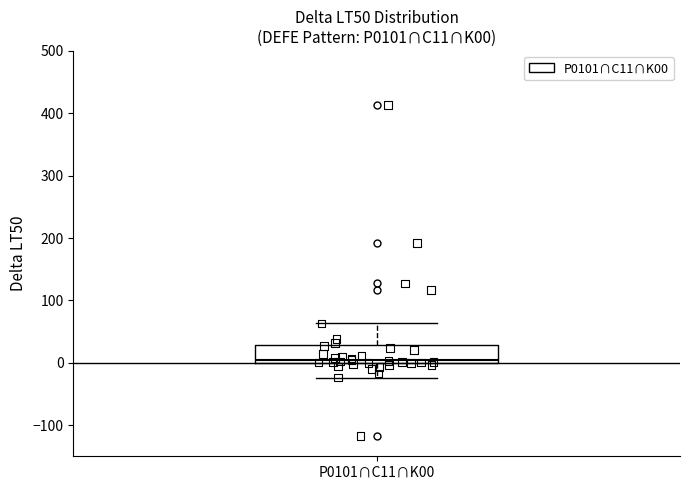

Read this box plot against the y-axis: the position of the median line, the range covered by the box, and the ends of both whiskers. The values are not printed on the chart, so give them approximately, as read against the axis.

median 0 (just above the box's lower edge), box 0 to 30, whiskers -20 to 60